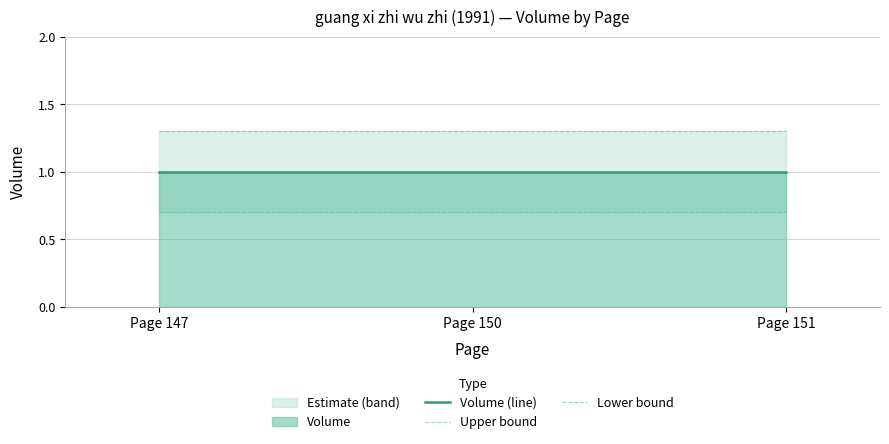

At how many categories does at least one series exceed 1?

3